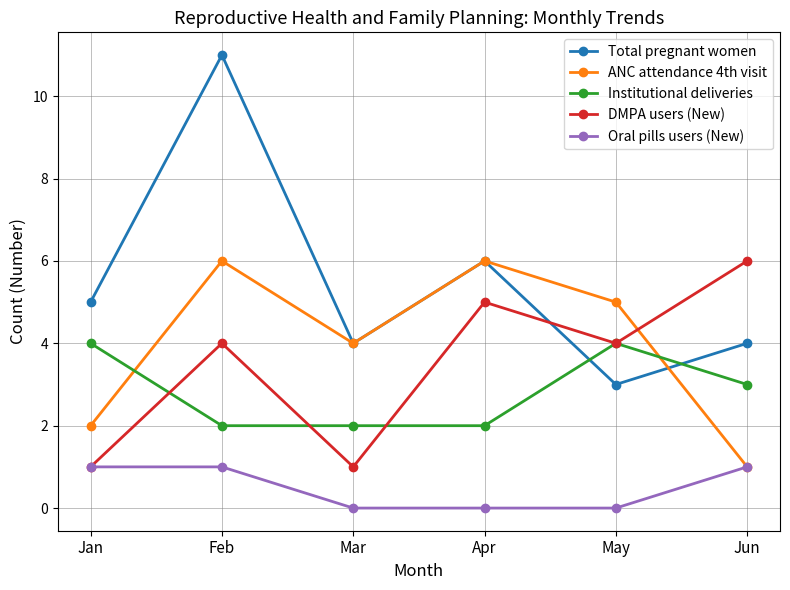

What are all the series names shown in the legend?

Total pregnant women, ANC attendance 4th visit, Institutional deliveries, DMPA users (New), Oral pills users (New)